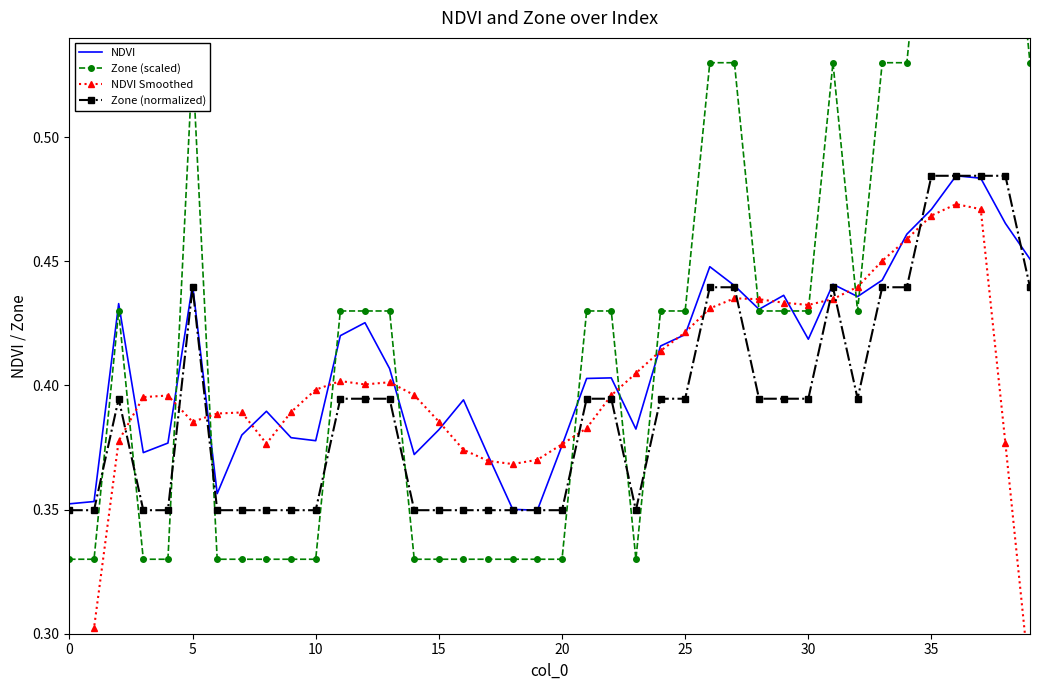

Is this an area chart (filled region under the line)?

No